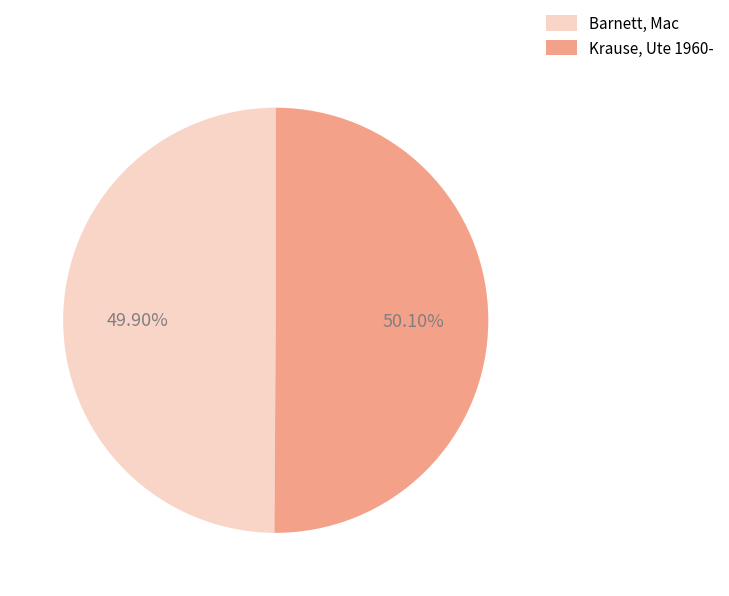

To the nearest percent, what is the combined percentage of Barnett, Mac and Krause, Ute 1960-?

100%